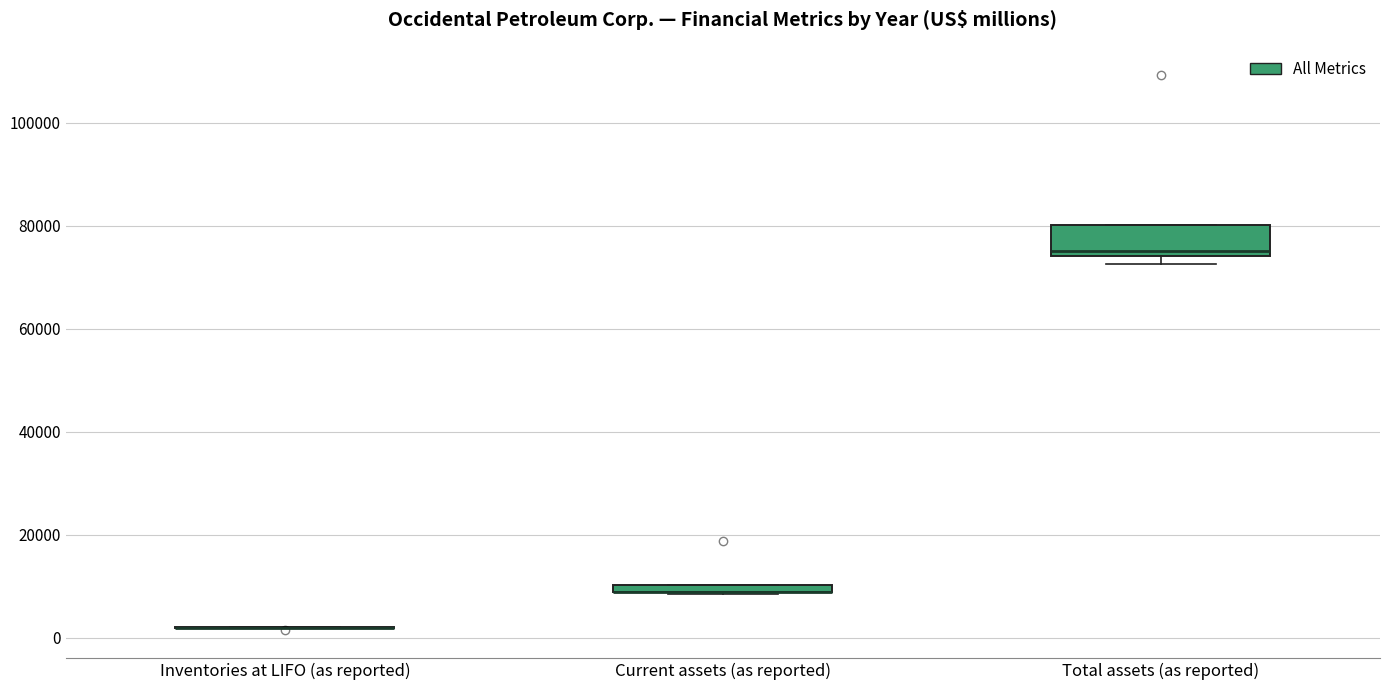

Comparing the boxes themselves (not the whiskers), which one is the tallest?

Total assets (as reported)